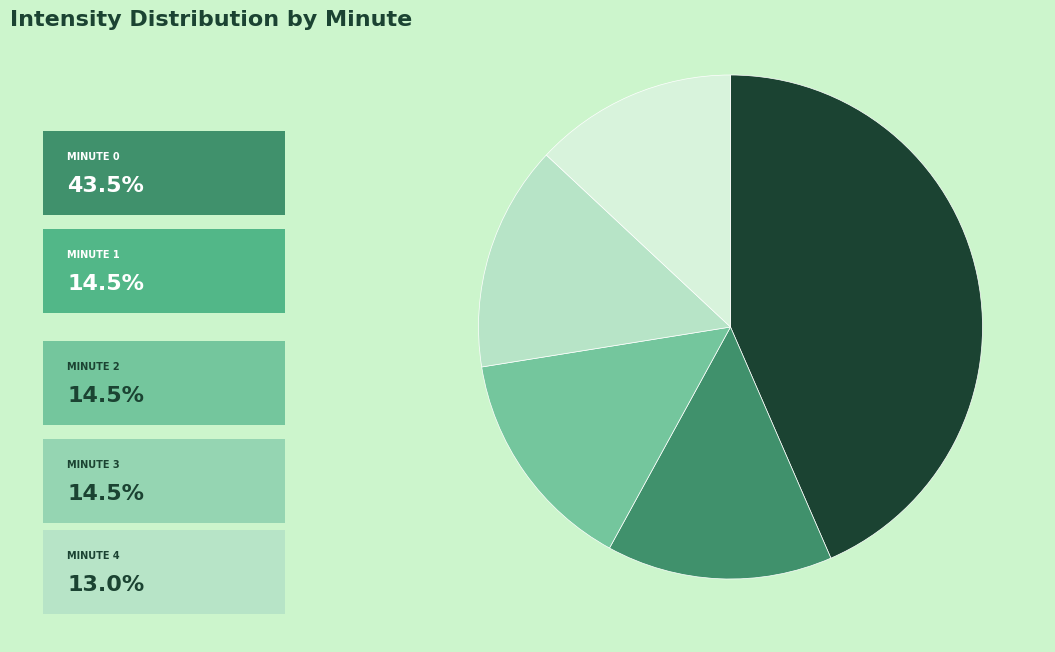

Is there a majority slice in this chart?

No